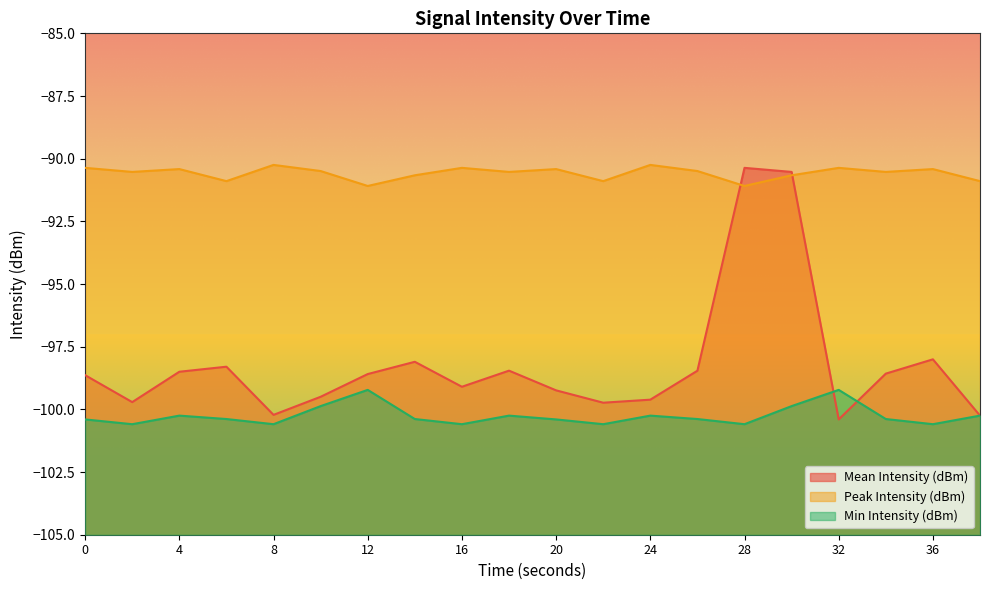

How many categories are shown in the chart?

20